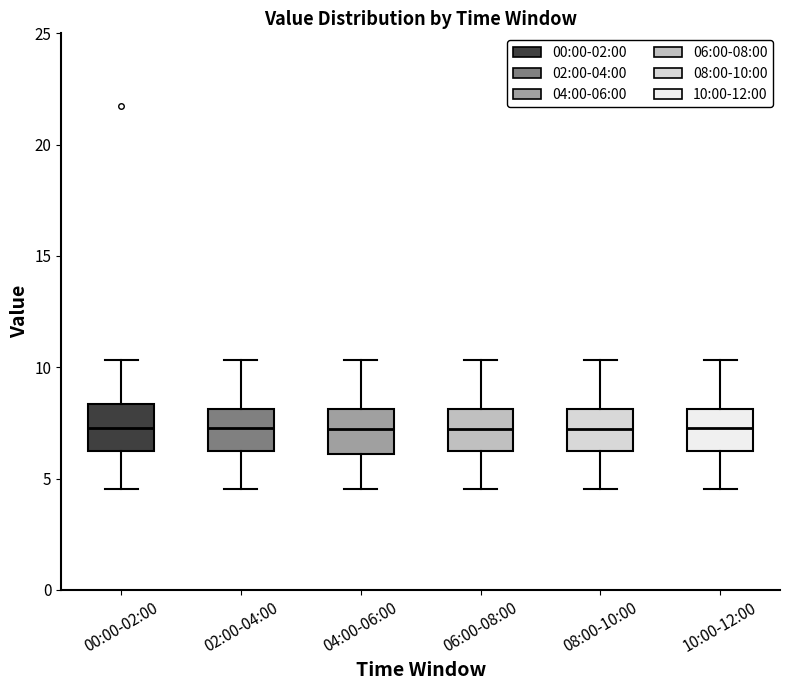

Reading left to right, transcribe this box plot: for each box, give where its median line is, the range the box spans, and where its two whiskers end, as read against the y-axis. The values are not printed on the chart, so give them approximately, as read against the axis.

00:00-02:00: median 7.5, box 6.0 to 8.5, whiskers 4.5 to 10.5
02:00-04:00: median 7.5, box 6.0 to 8.0, whiskers 4.5 to 10.5
04:00-06:00: median 7.0, box 6.0 to 8.0, whiskers 4.5 to 10.5
06:00-08:00: median 7.0, box 6.0 to 8.0, whiskers 4.5 to 10.5
08:00-10:00: median 7.0, box 6.0 to 8.0, whiskers 4.5 to 10.5
10:00-12:00: median 7.5, box 6.0 to 8.0, whiskers 4.5 to 10.5